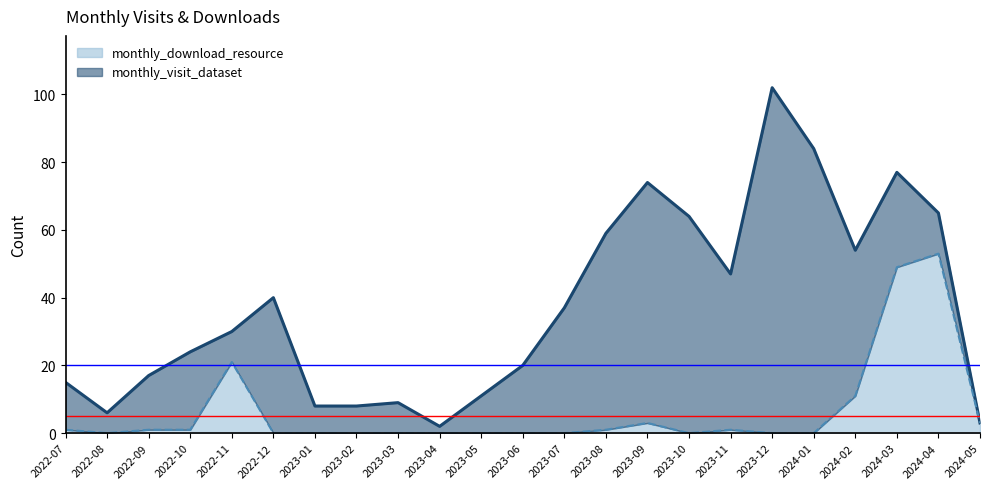

What is the label of the 12th point from the left?

2023-06